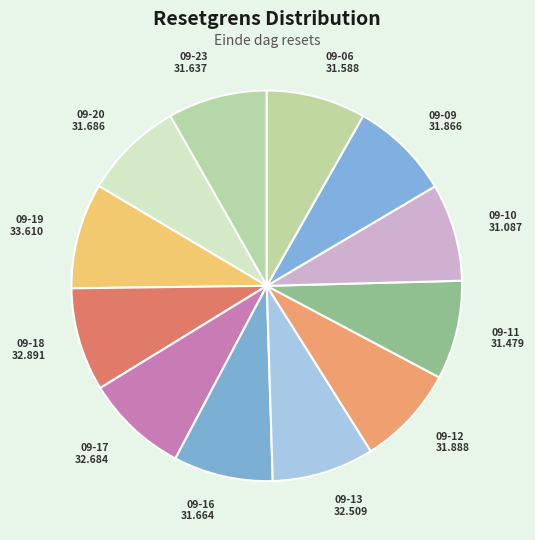

Count the number of slices in the pie.

12